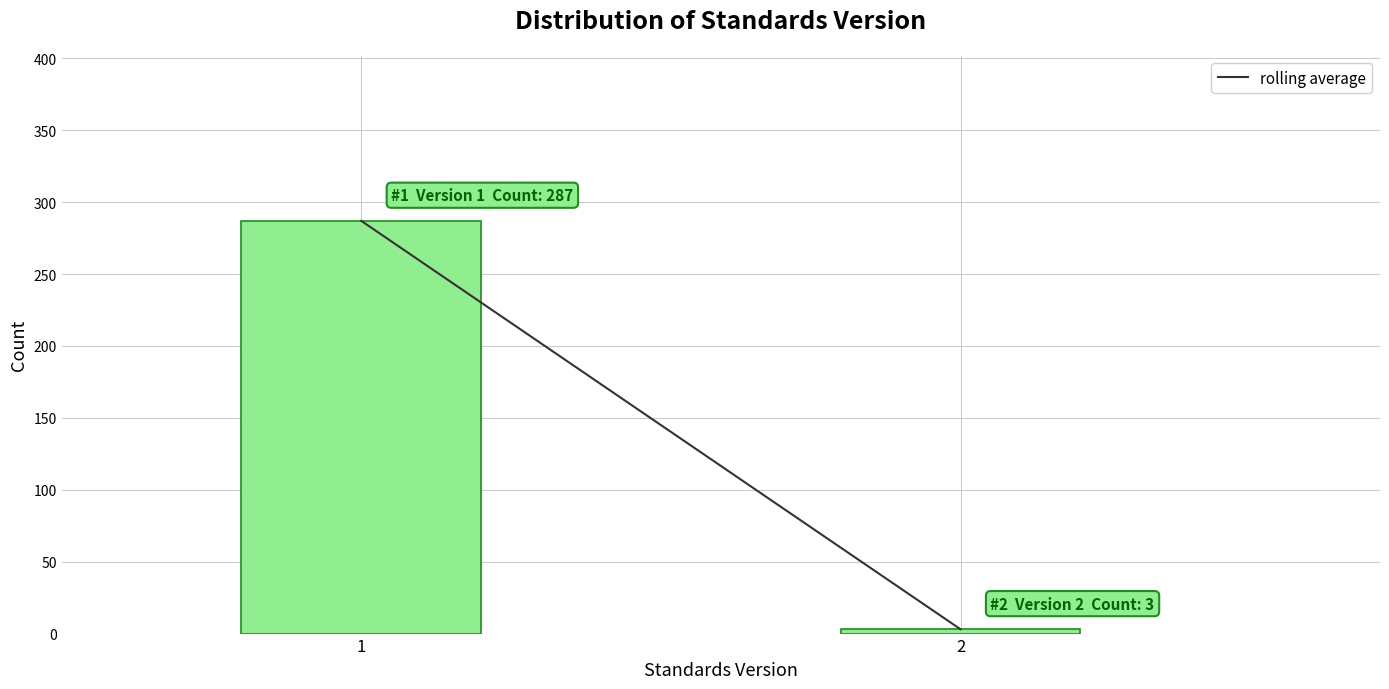

Reading left to right, transcribe all the data shown in this chart.

287	3